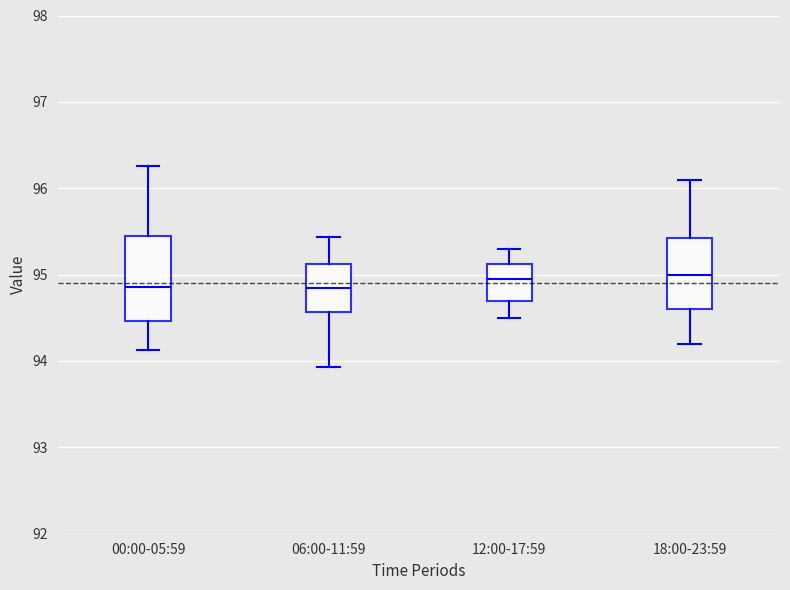

Where does the lower whisker of the box for 12:00-17:59 end on the y-axis? The values are not printed on the chart, so give them approximately, as read against the axis.

94.5